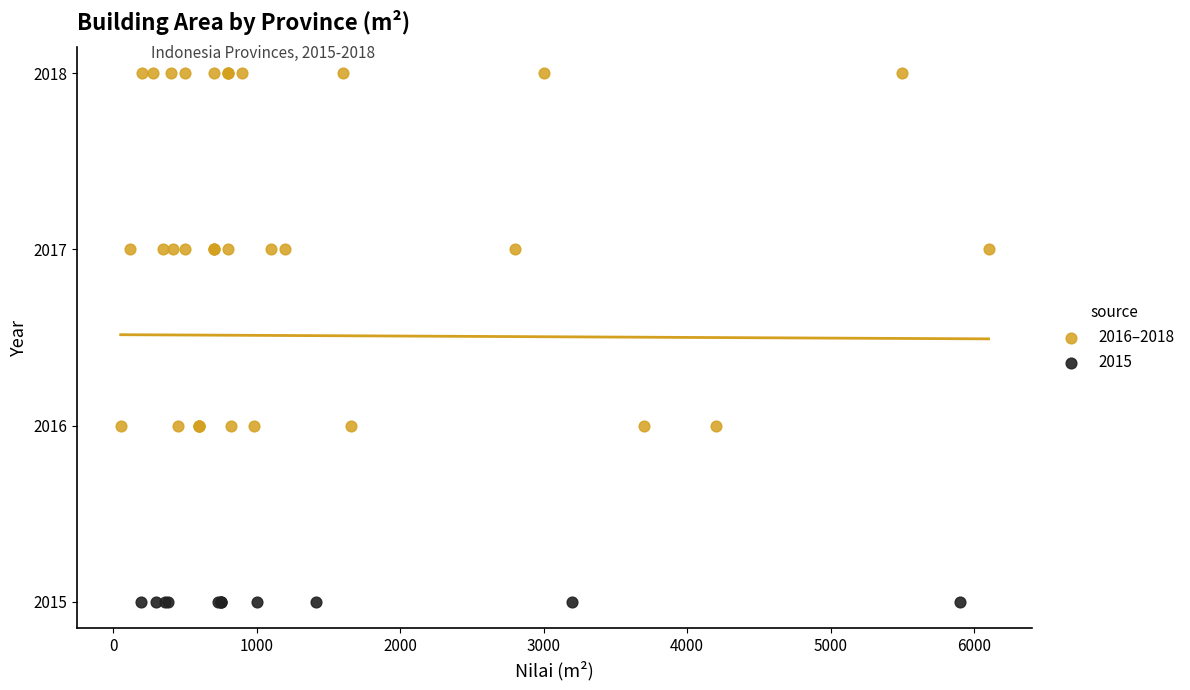

Which series contains the highest Y value?

2016–2018